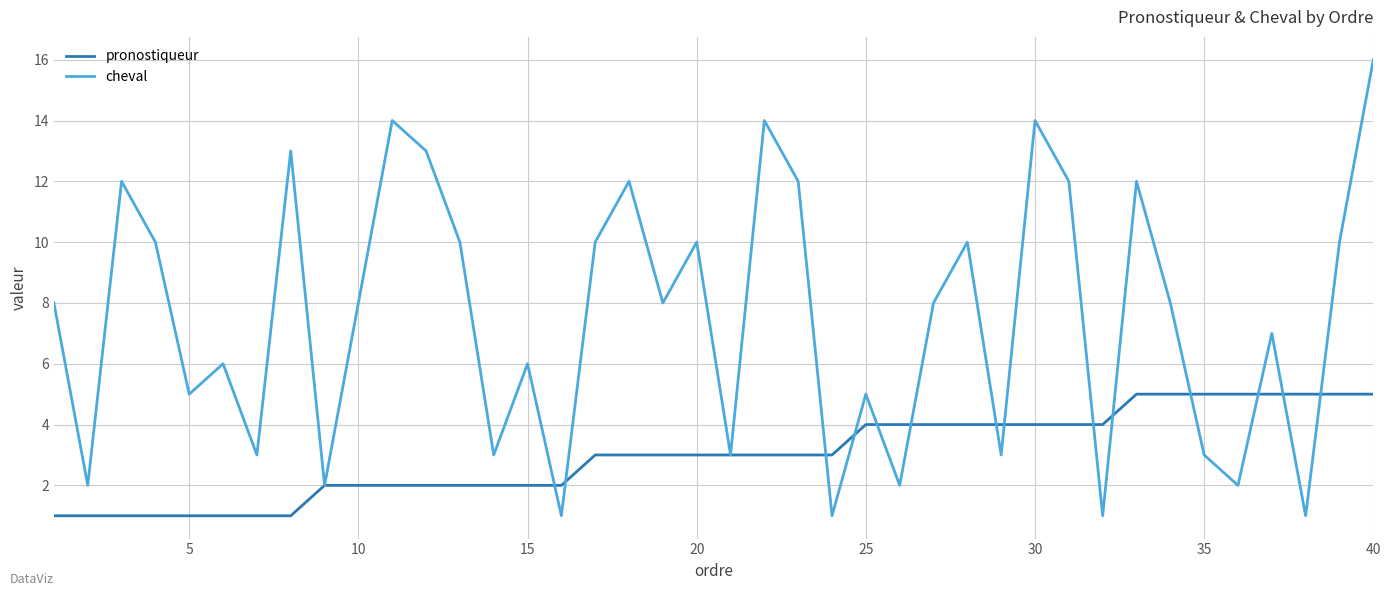

Which series has the largest total across all categories?

cheval